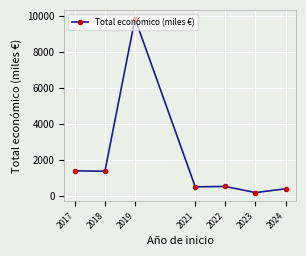

What is the ratio of the value at 2018 to the value at 2021?

2.7